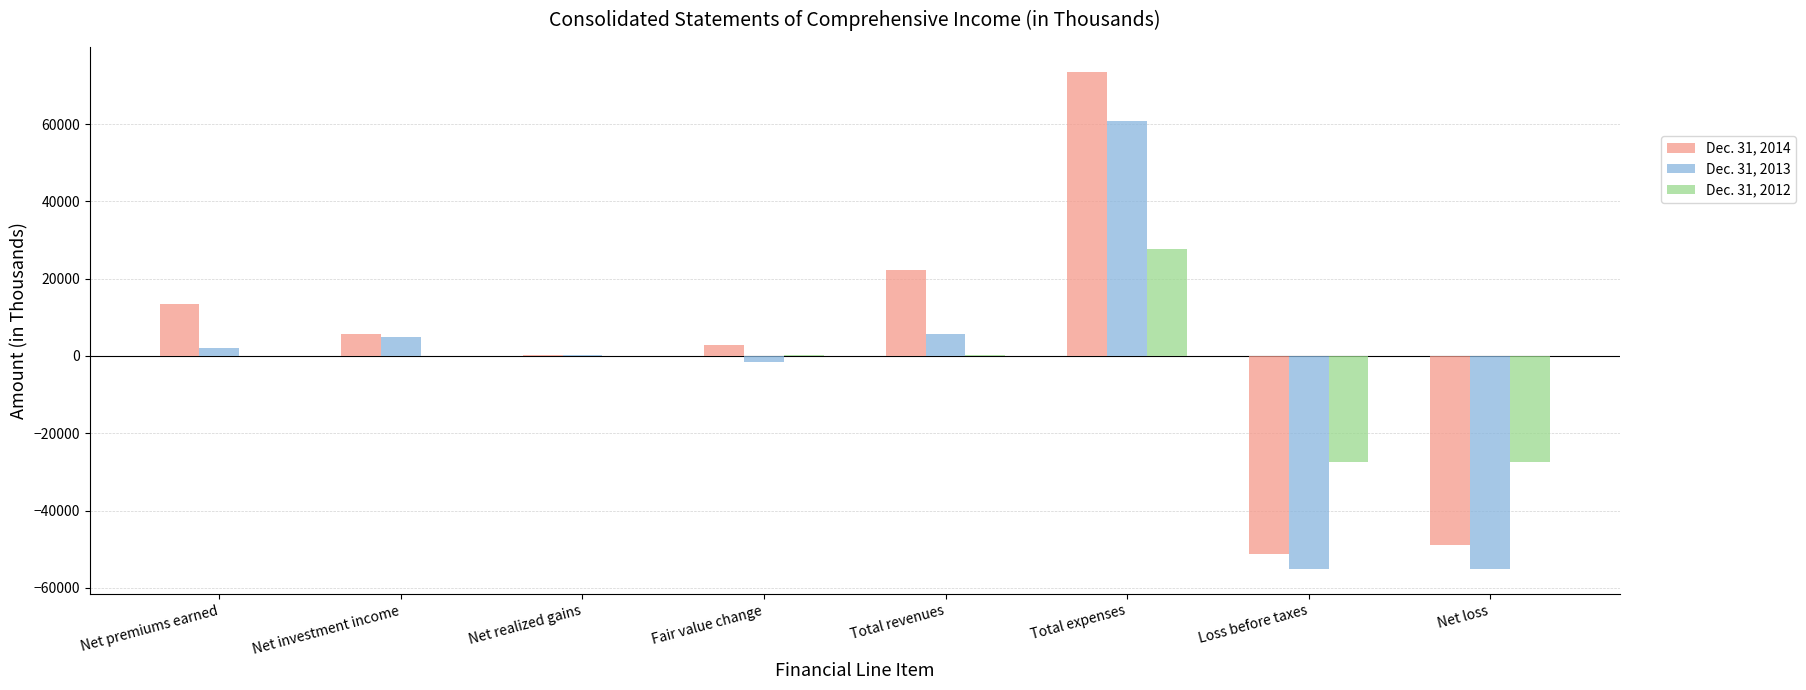

Is it true that Dec. 31, 2012 equals -12222 at Net loss?

False